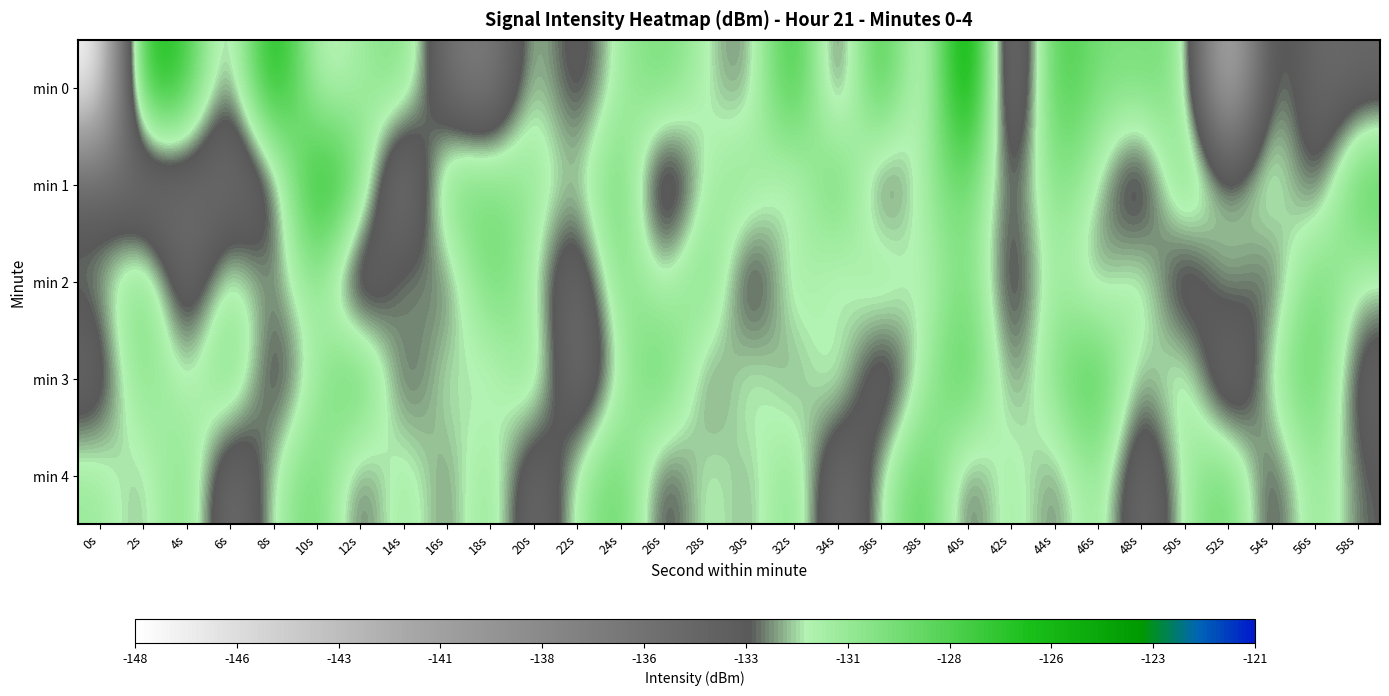

What is the spread (max minus min) of values at 24s?

3.5